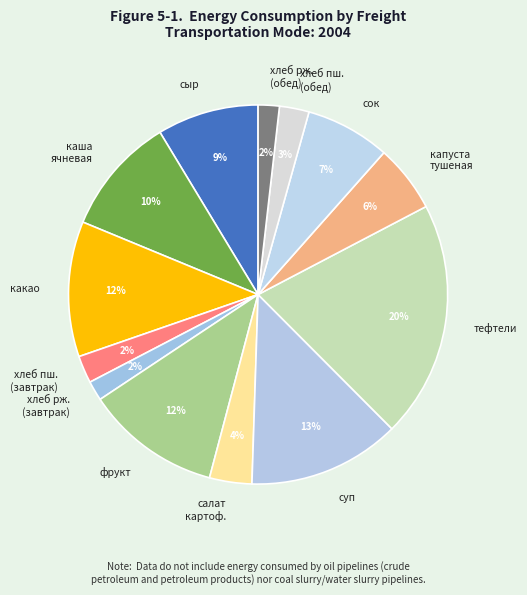

Does капуста тушеная account for over 50% of the chart?

No